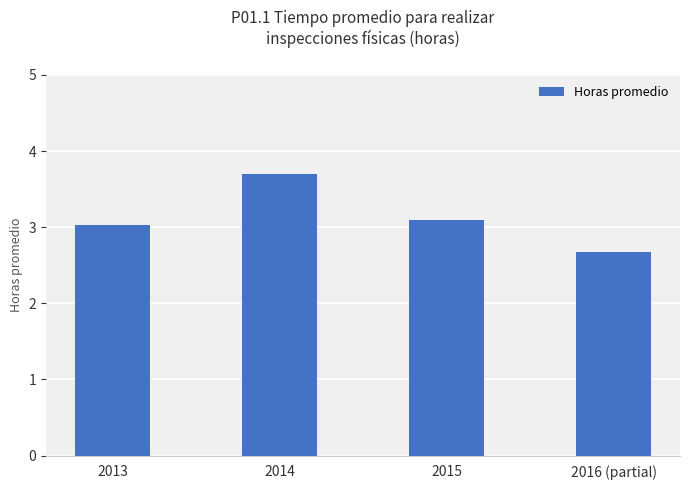

What is the sum of all values?

12.5